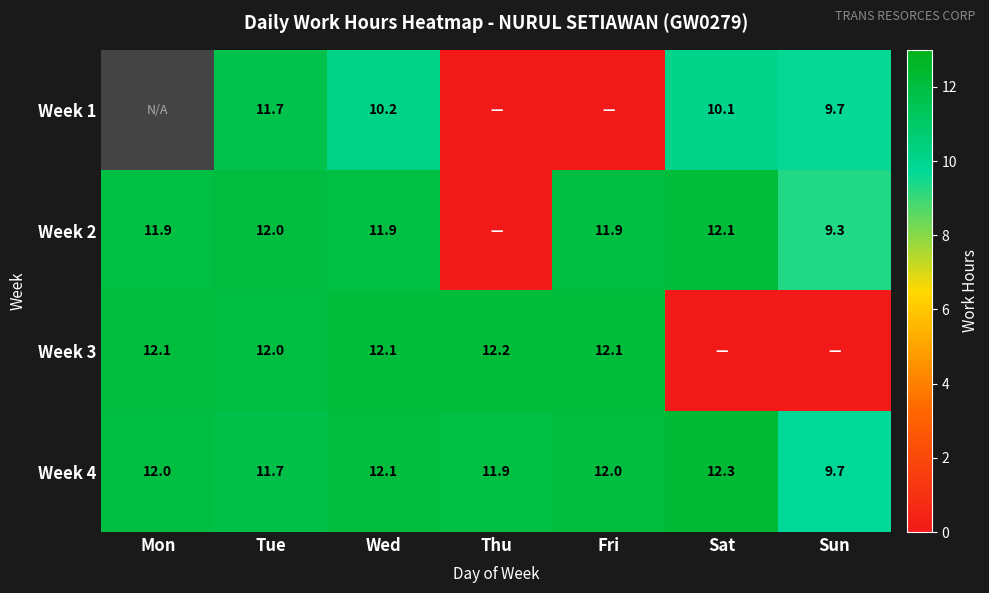

Is the value of Week 3 at Mon greater than the value of Week 2 at Sun?

Yes